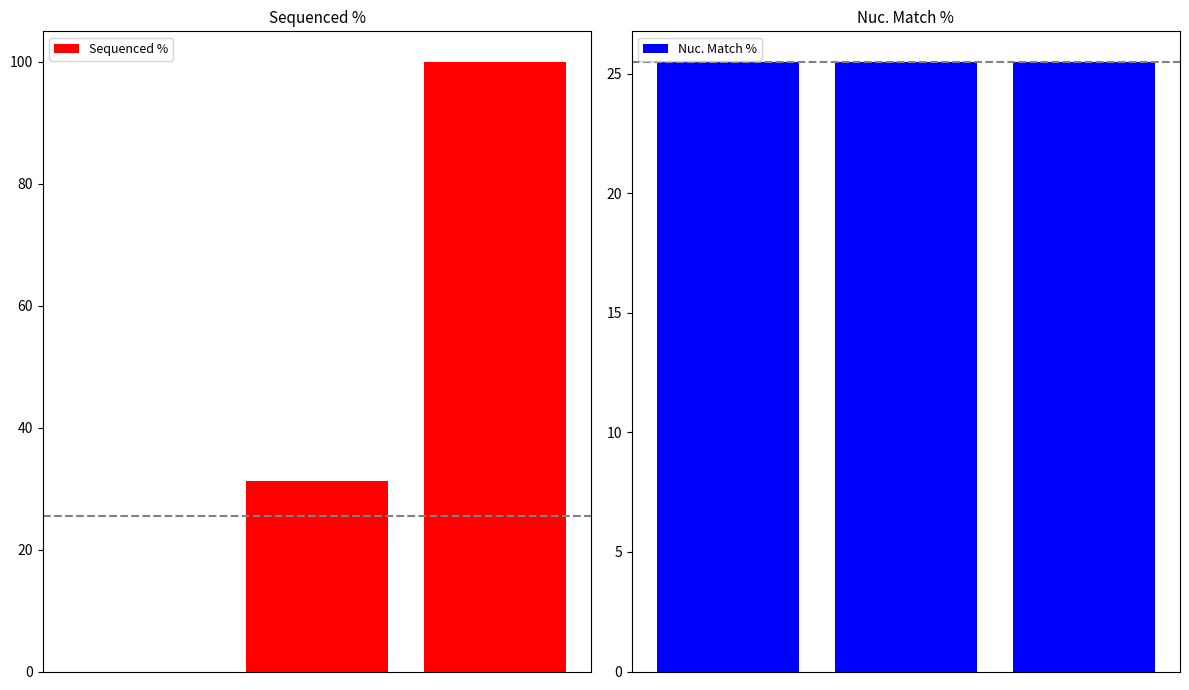

The value of Sequenced % at 1 is 31.3. True or false?

True